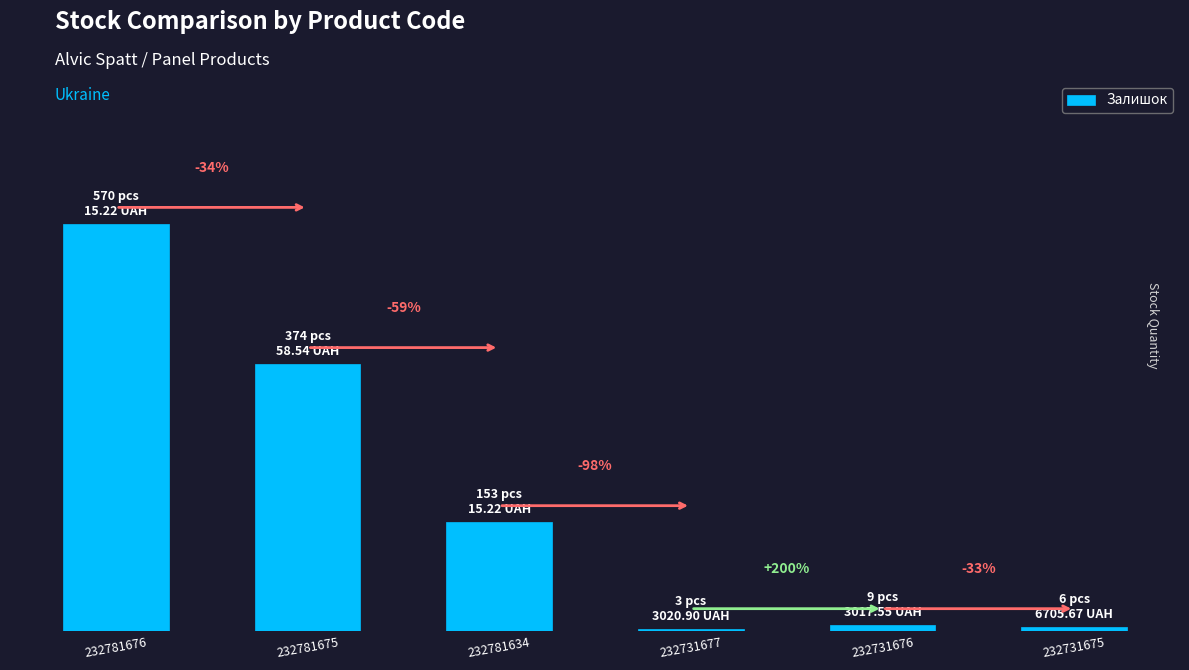

What is the ratio of the value at 232781675 to the value at 232731676?

41.6